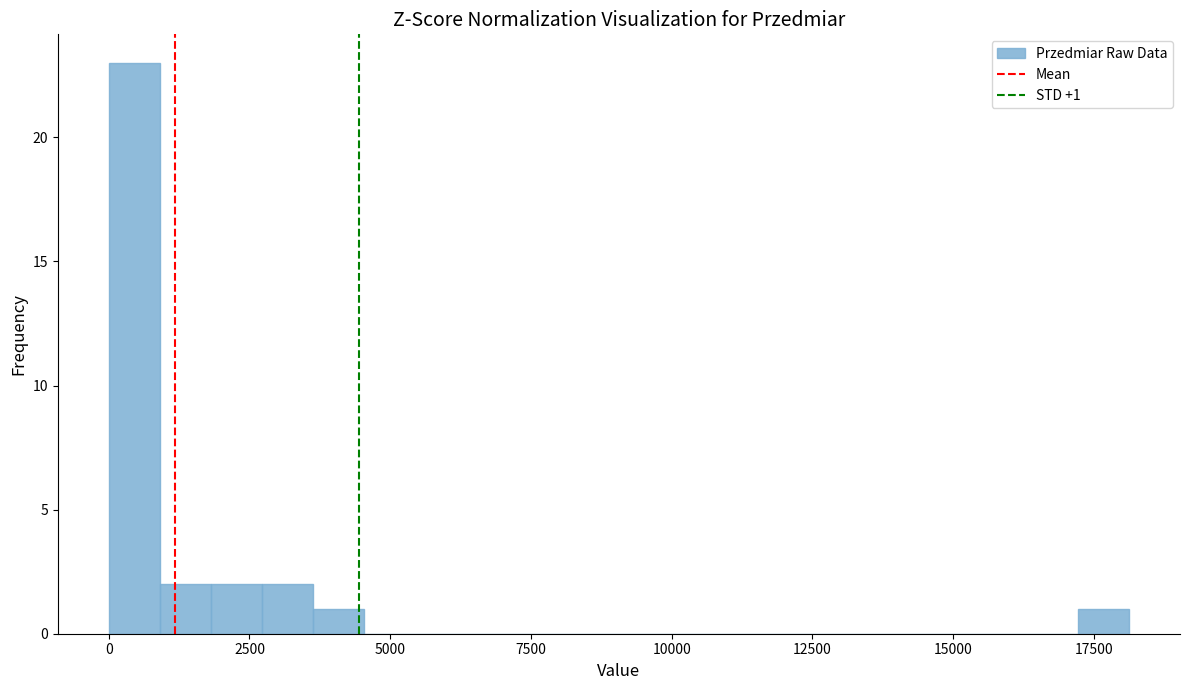

Around what value on the x-axis is the tallest bar? Give the approximate position of its centre, as read against the axis.

500